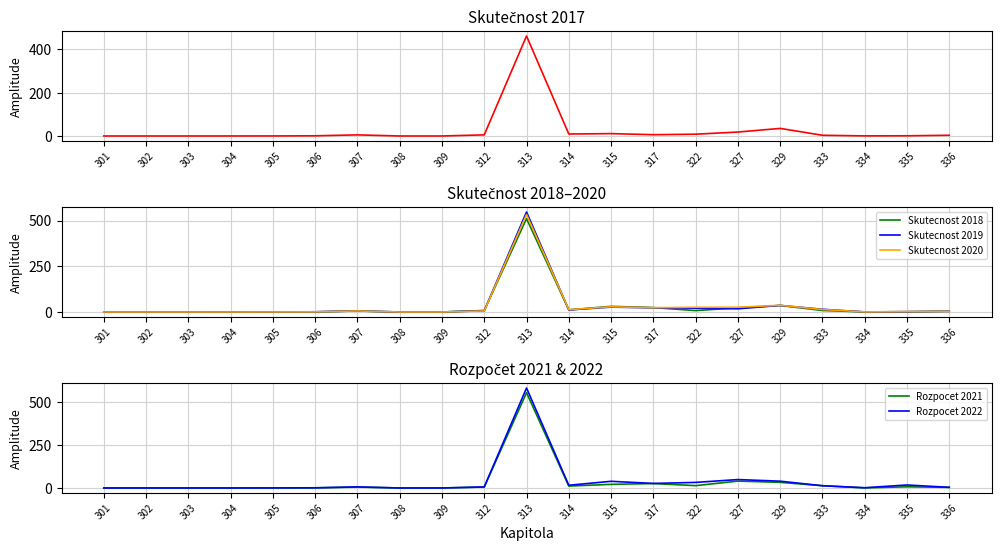

Is it true that Skutecnost 2019 equals 0.1 at 304?

False